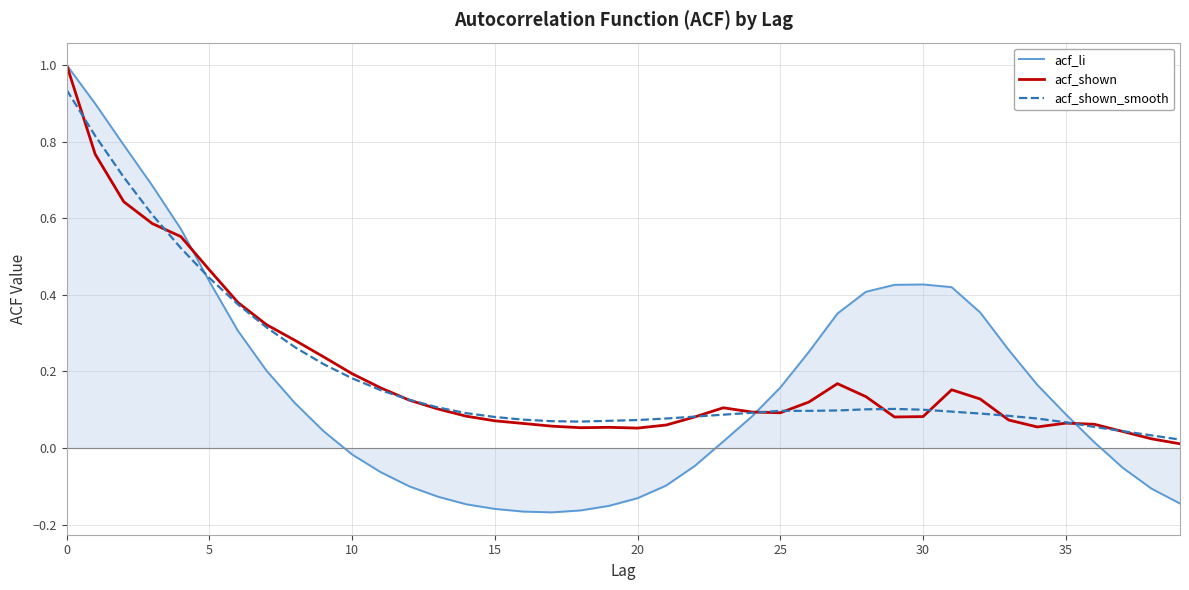

What is the maximum value shown in the chart?

1.0